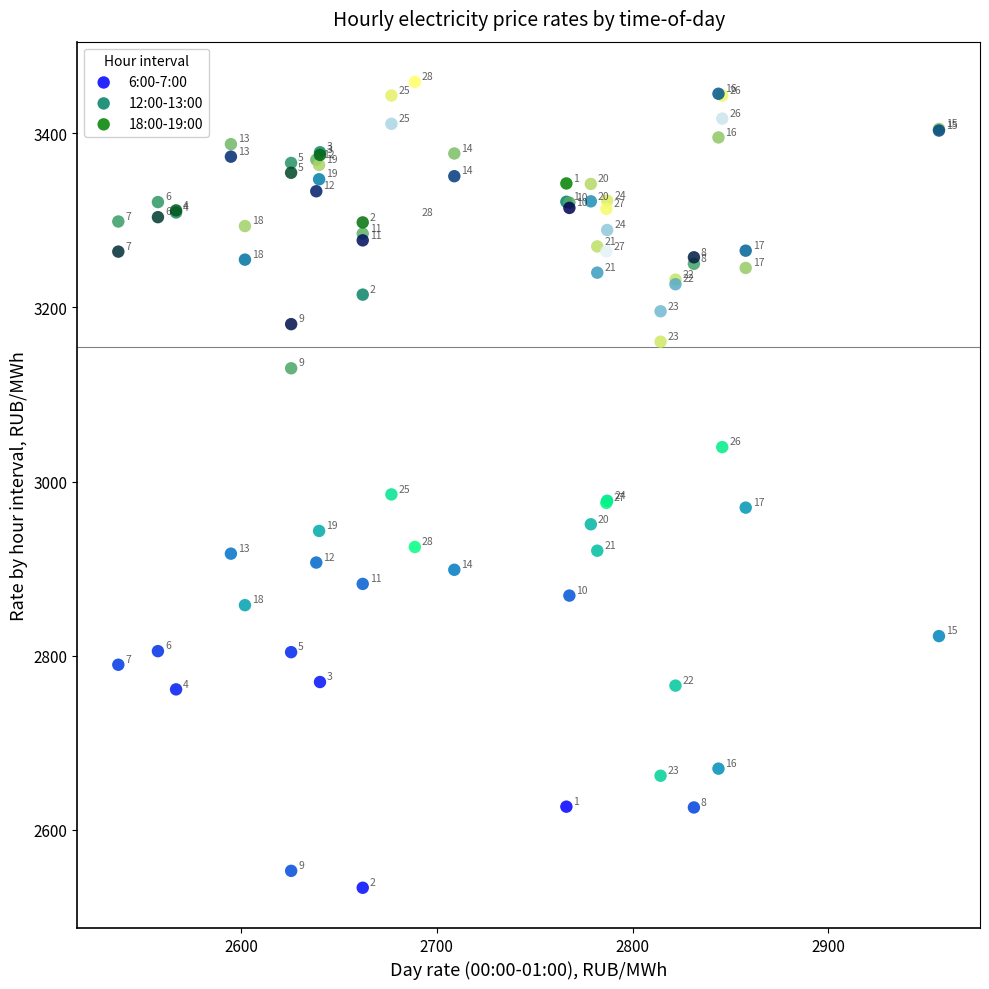

Which series contains the highest Y value?

12:00-13:00